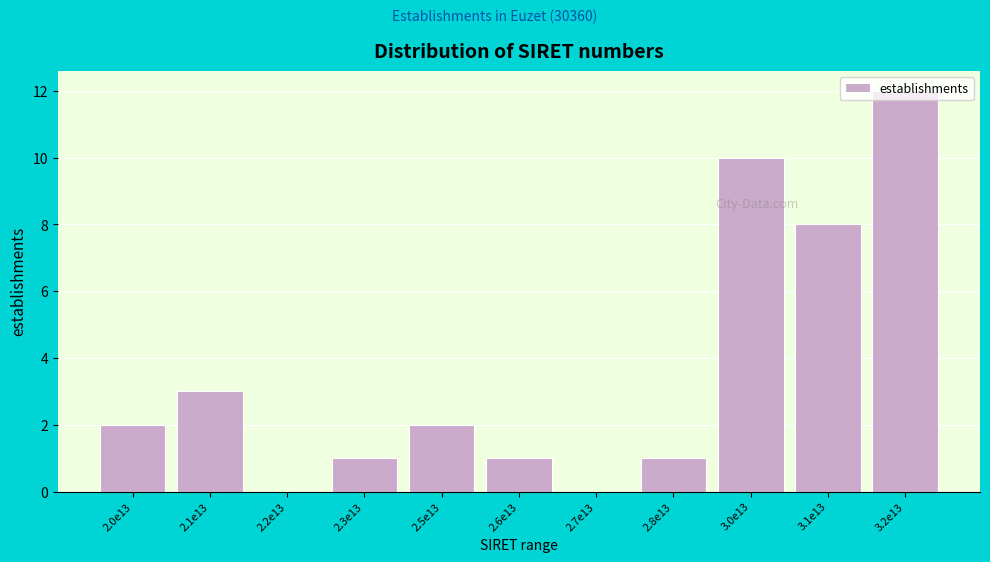

What is the sum of all values?

40